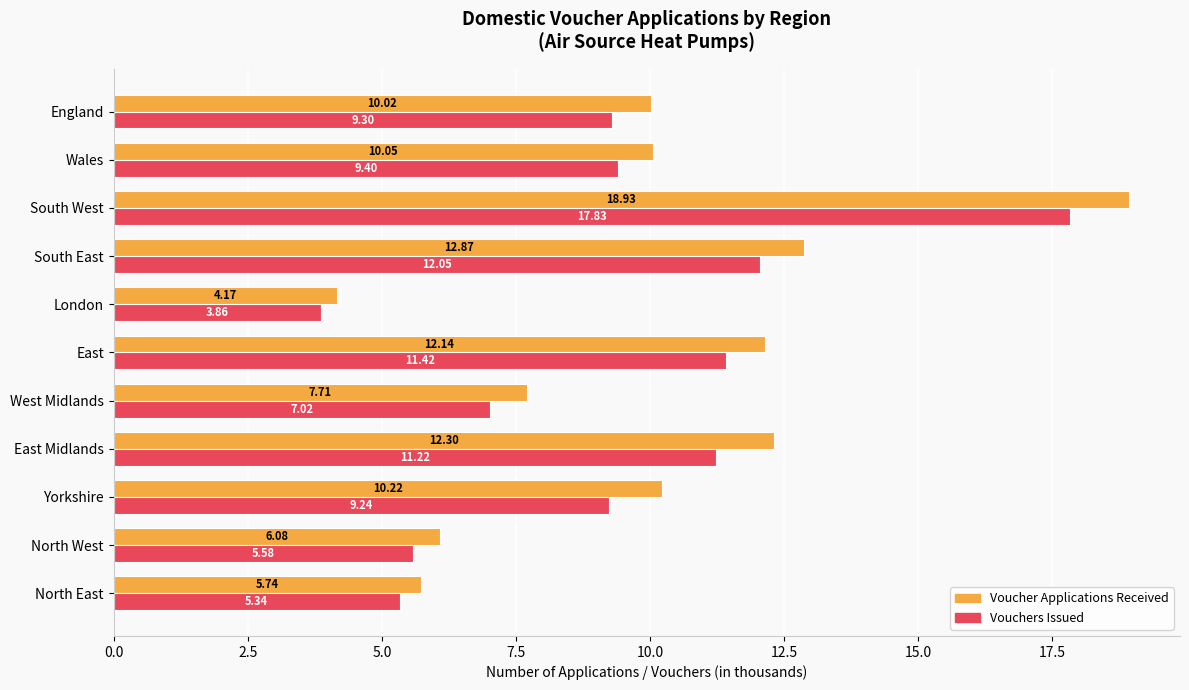

What is the difference between the highest and lowest values at Wales?

0.7